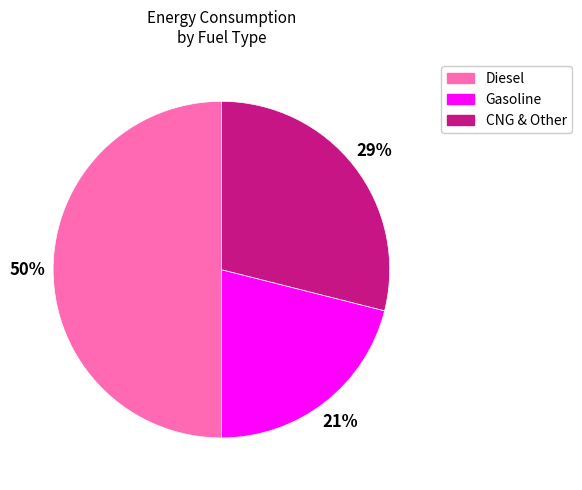

To the nearest percent, what is the average slice percentage?

33%